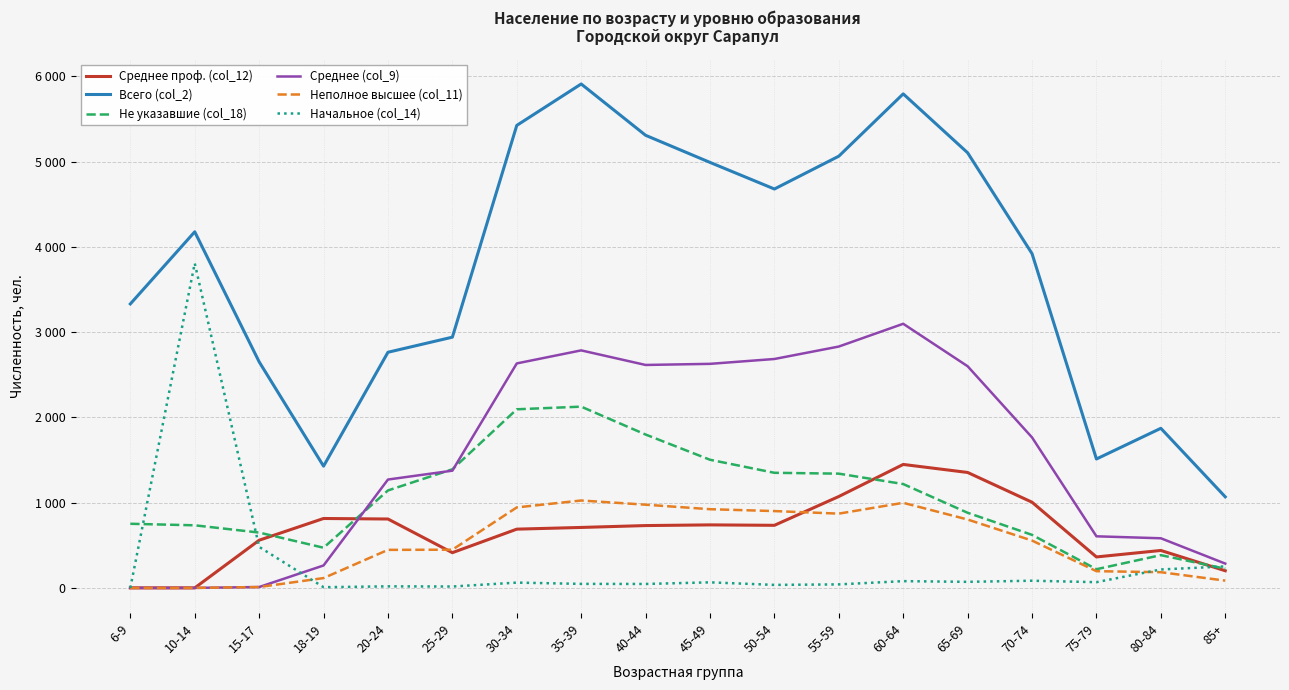

Which series has the largest range (max minus min)?

Всего (col_2)